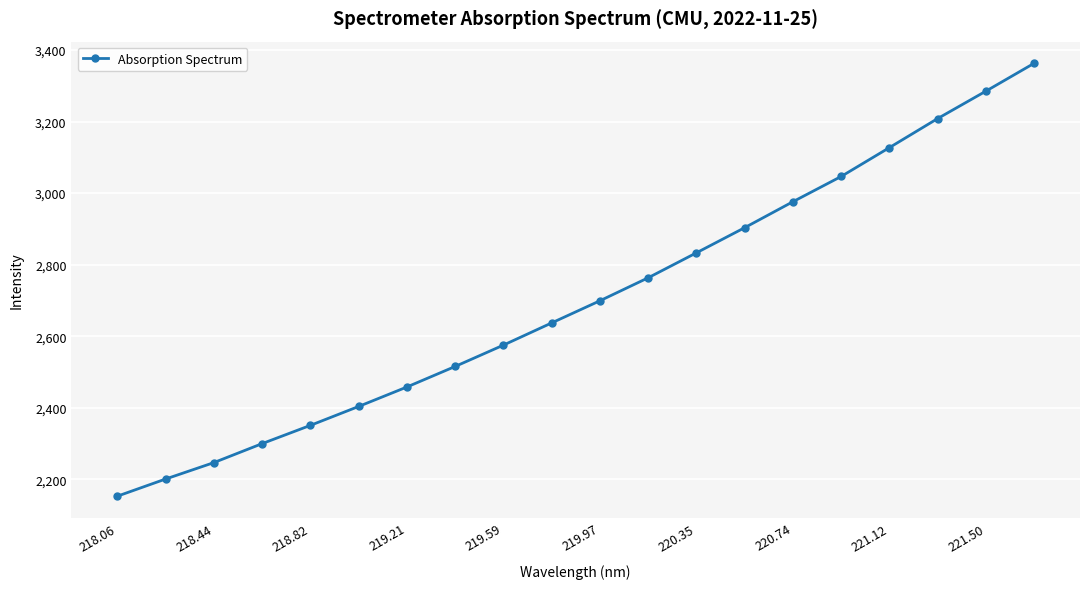

Is this an area chart (filled region under the line)?

No